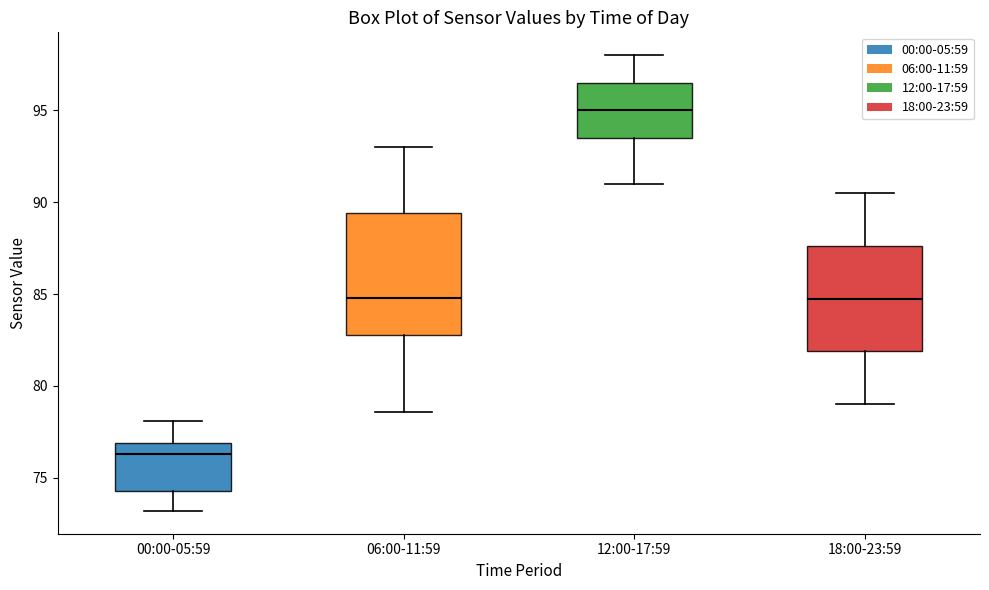

Which box is the tallest, from its lower edge to its upper edge?

06:00-11:59